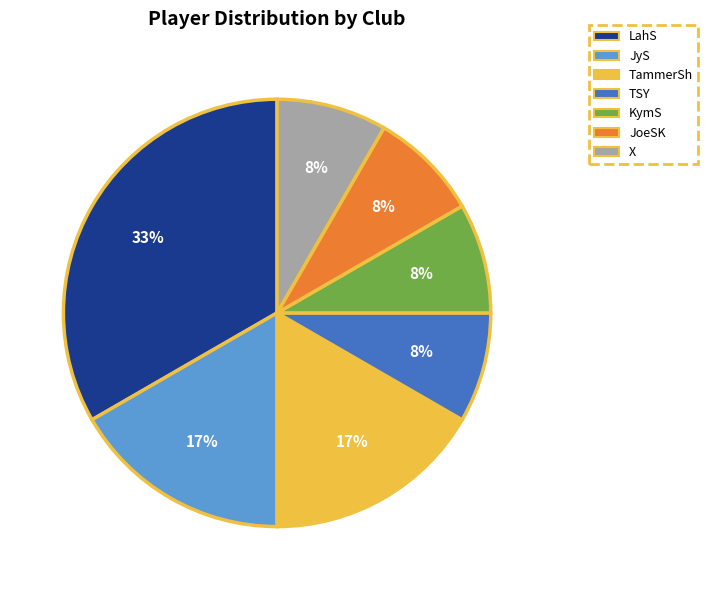

To the nearest percent, what percentage of the pie is TammerSh?

17%